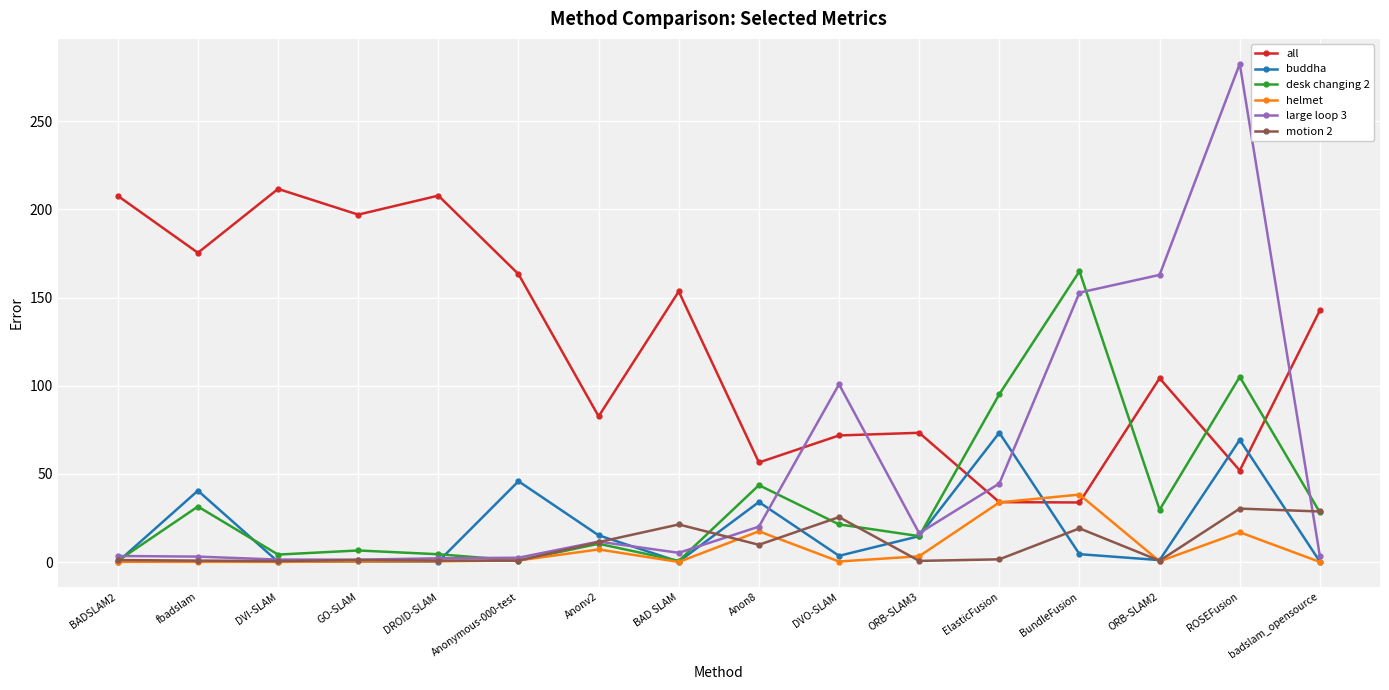

What is the sum of all buddha values?

304.1